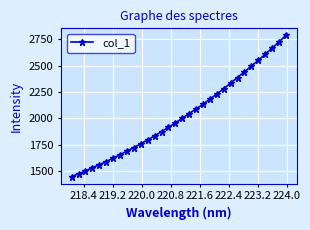

Does the chart have visible grid lines?

Yes